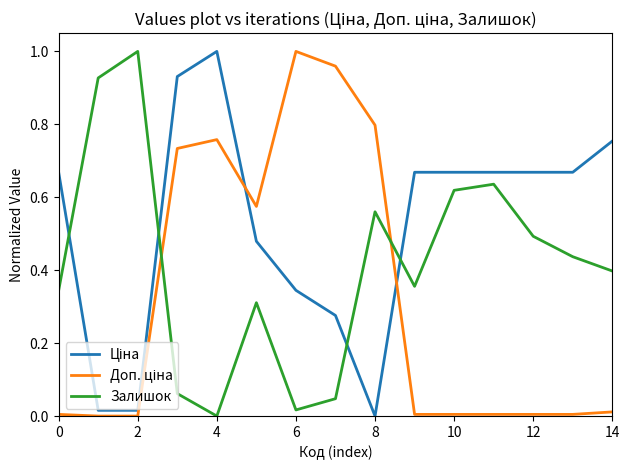

How many lines are shown in the chart?

3